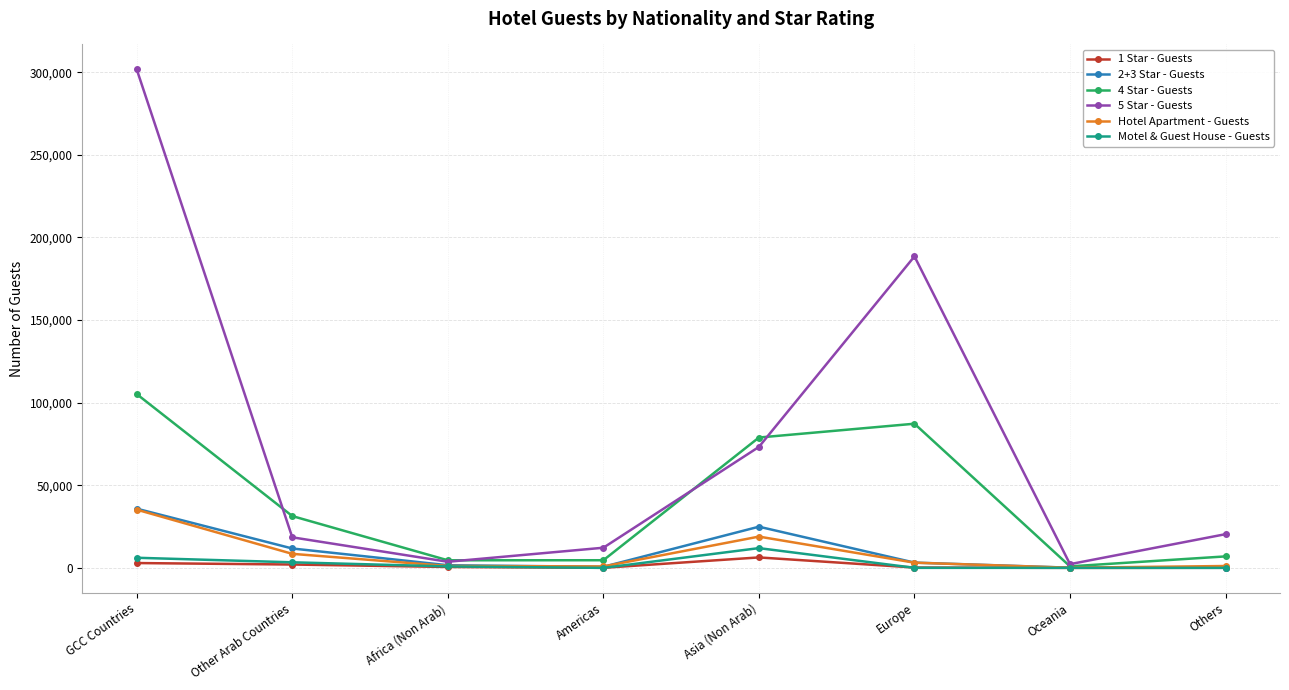

True or false: Motel & Guest House - Guests has a value of 3375 at Other Arab Countries.

True